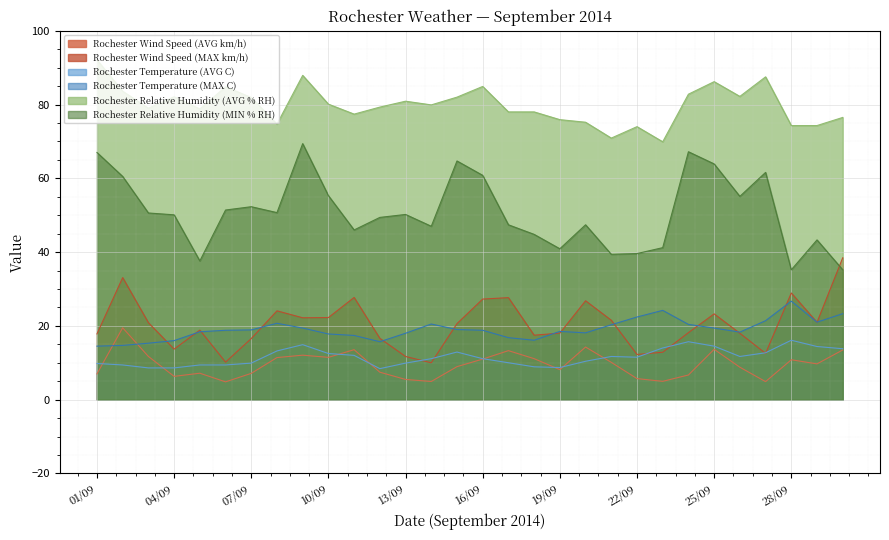

Between 01/09 and 04/09, which series saw the biggest shift?

Rochester Relative Humidity (MIN % RH)